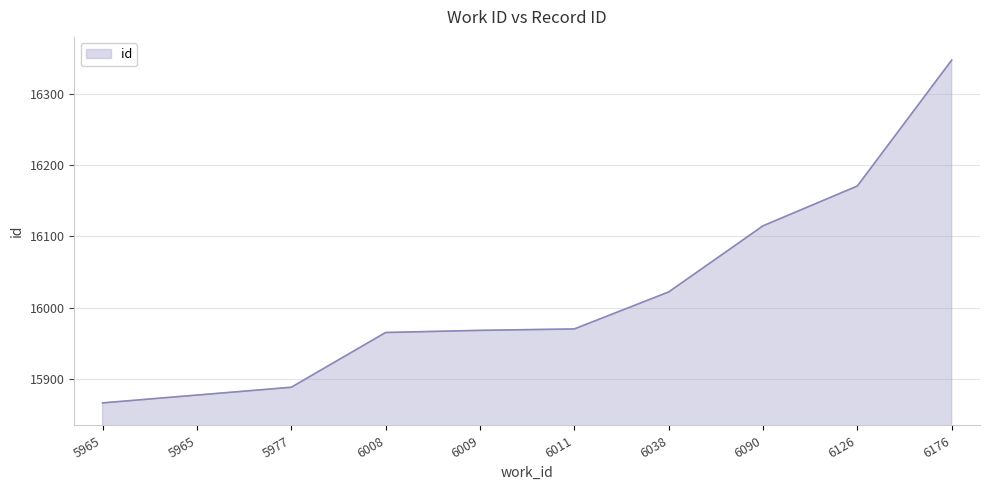

Read the value at 6038.

16022